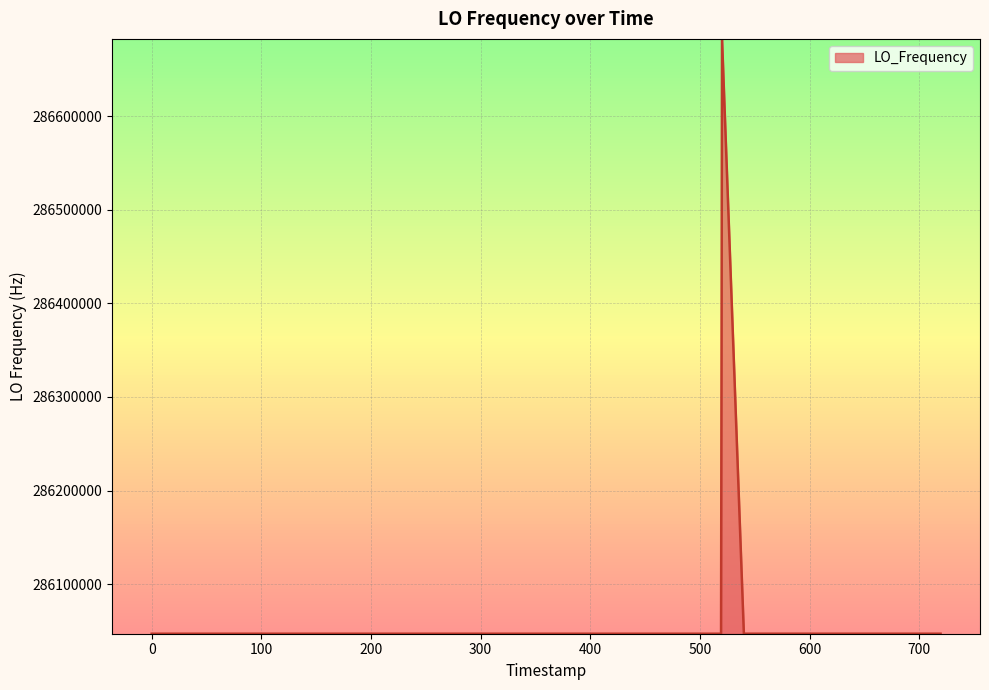

What is the minimum value shown in the chart?

286046997.0